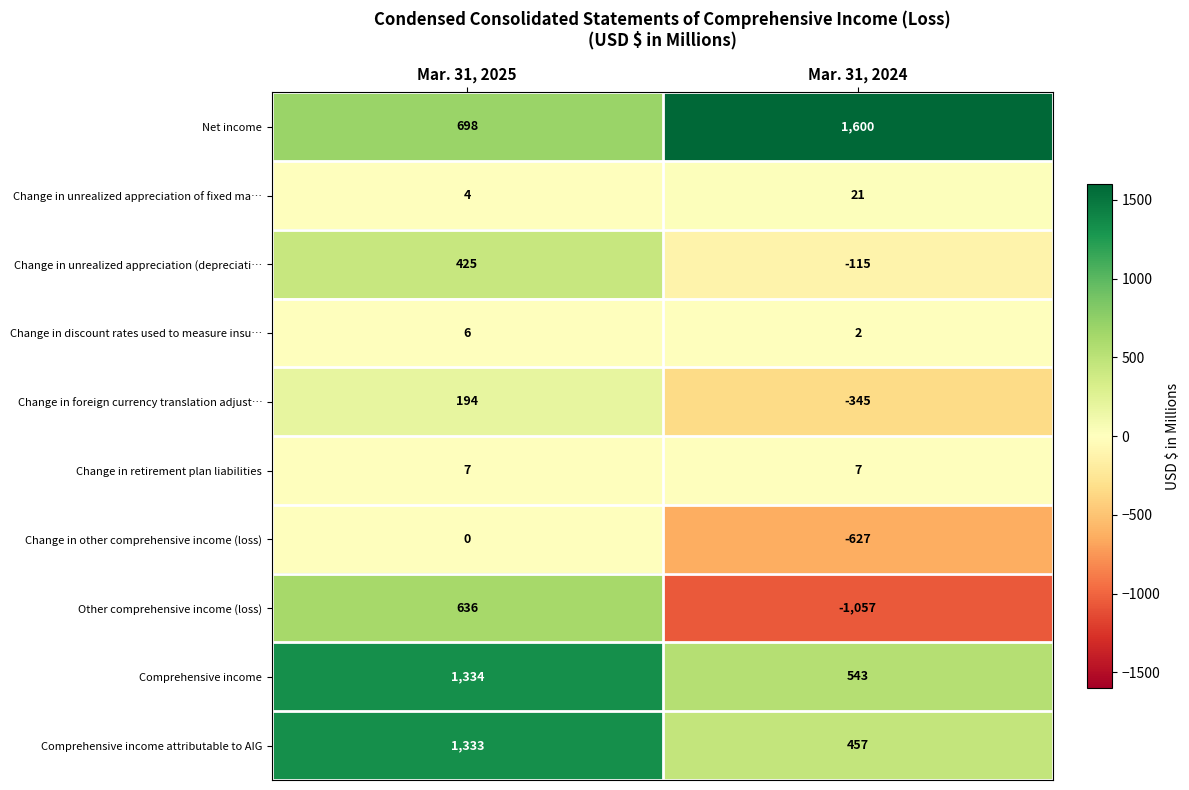

The value of Change in unrealized appreciation of fixed ma… at Mar. 31, 2025 is 4. True or false?

True